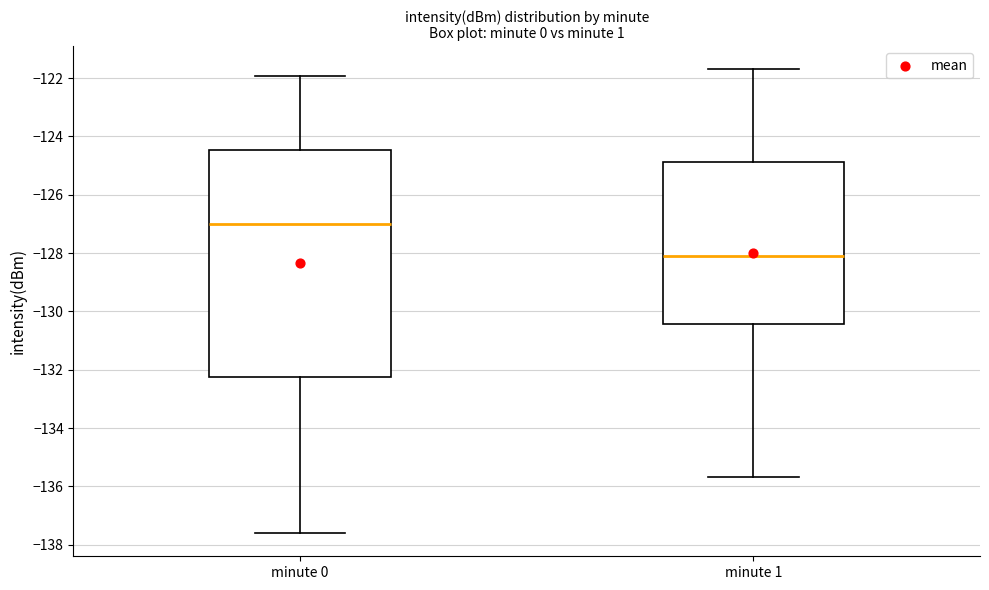

Which box's median line is the highest?

minute 0